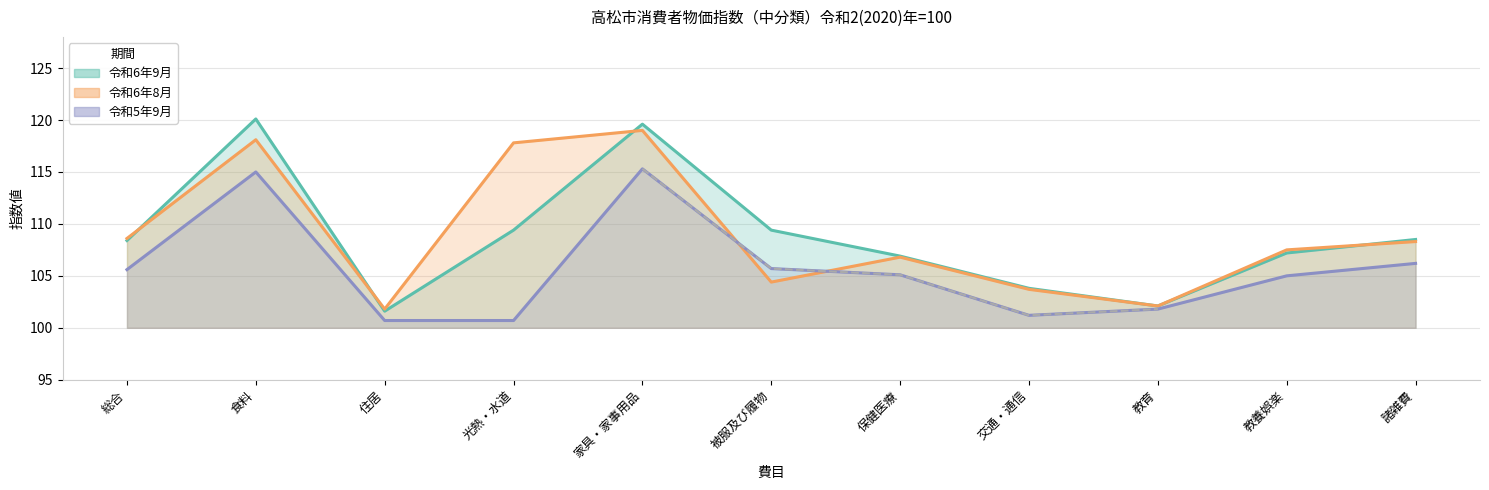

Reading left to right, list all the values displayed in this chart.

令和6年9月: 総合=108.4	食料=120.1	住居=101.6	光熱・水道=109.4	家具・家事用品=119.6	被服及び履物=109.4	保健医療=106.9	交通・通信=103.8	教育=102.1	教養娯楽=107.2	諸雑費=108.5
令和6年8月: 総合=108.6	食料=118.1	住居=101.8	光熱・水道=117.8	家具・家事用品=119.0	被服及び履物=104.4	保健医療=106.8	交通・通信=103.7	教育=102.1	教養娯楽=107.5	諸雑費=108.3
令和5年9月: 総合=105.6	食料=115.0	住居=100.7	光熱・水道=100.7	家具・家事用品=115.3	被服及び履物=105.7	保健医療=105.1	交通・通信=101.2	教育=101.8	教養娯楽=105.0	諸雑費=106.2